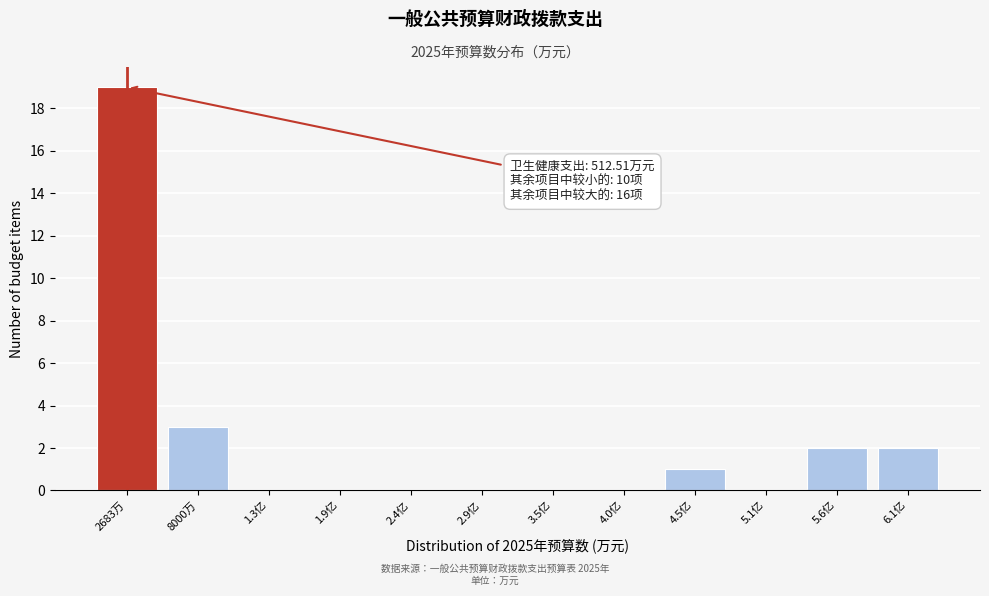

Reading left to right, list all the values displayed in this chart.

2683万=19	8000万=3	1.3亿=0	1.9亿=0	2.4亿=0	2.9亿=0	3.5亿=0	4.0亿=0	4.5亿=1	5.1亿=0	5.6亿=2	6.1亿=2